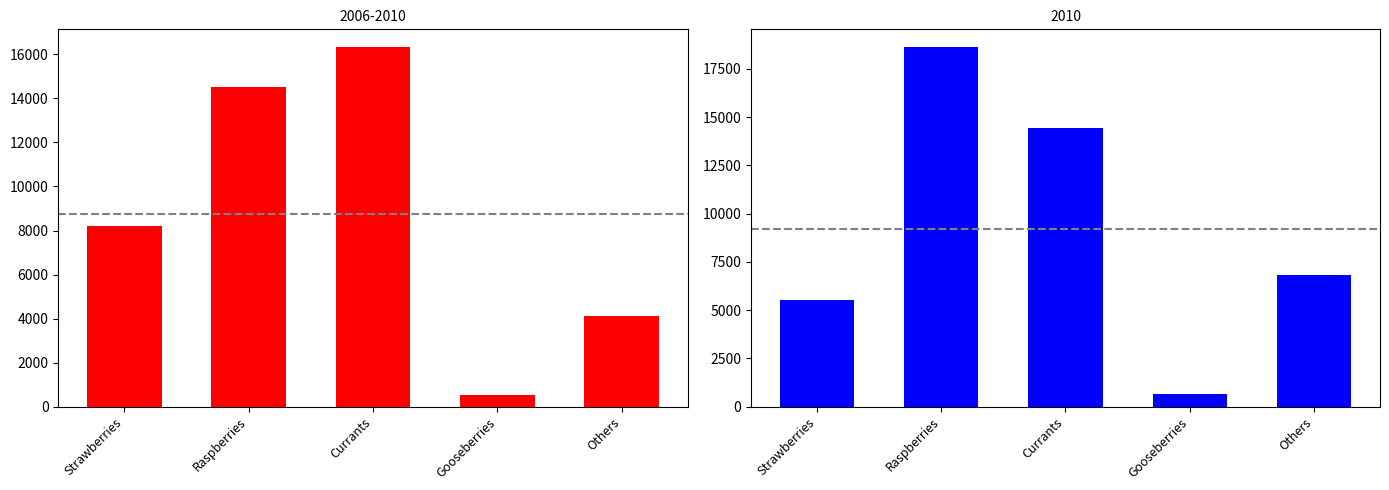

What position from the right is Strawberries?

5